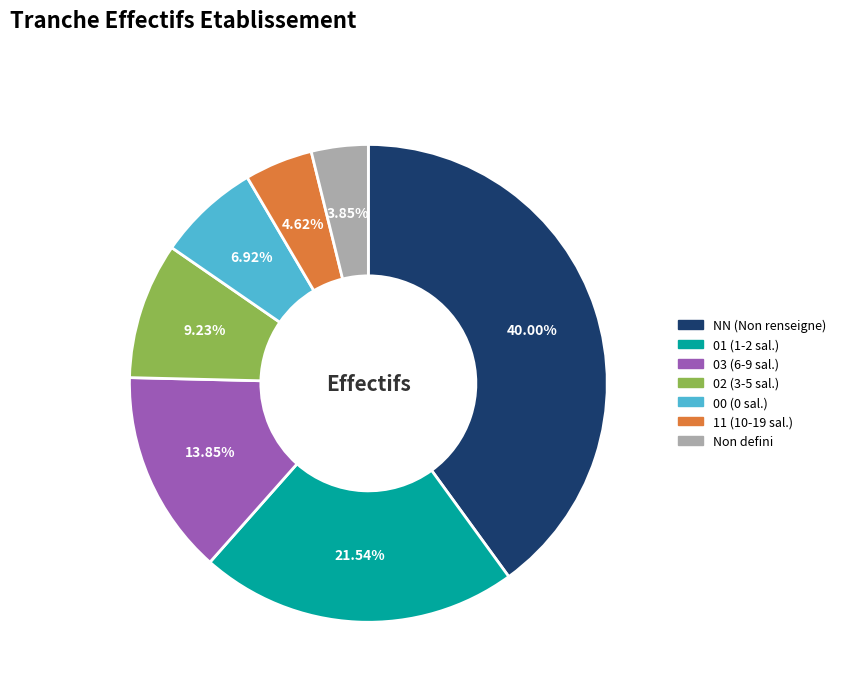

Which slice is the smallest?

Non defini